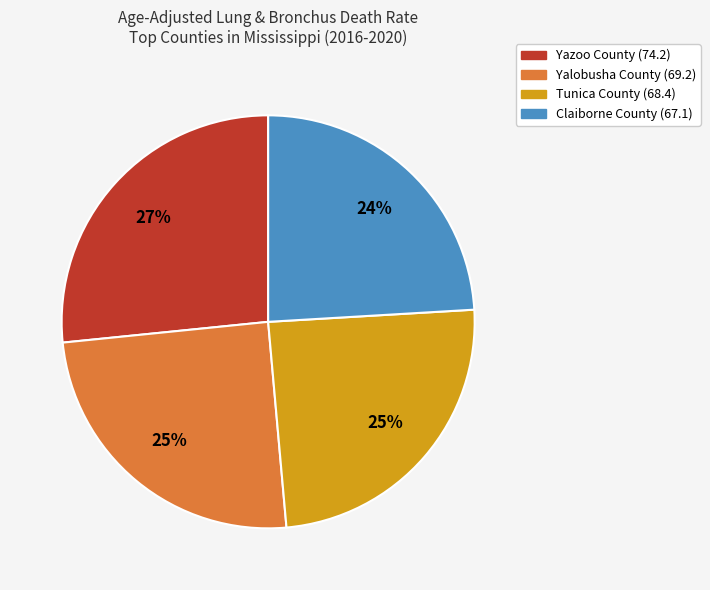

To the nearest percent, what is the difference between the largest and smallest slice percentages?

3%